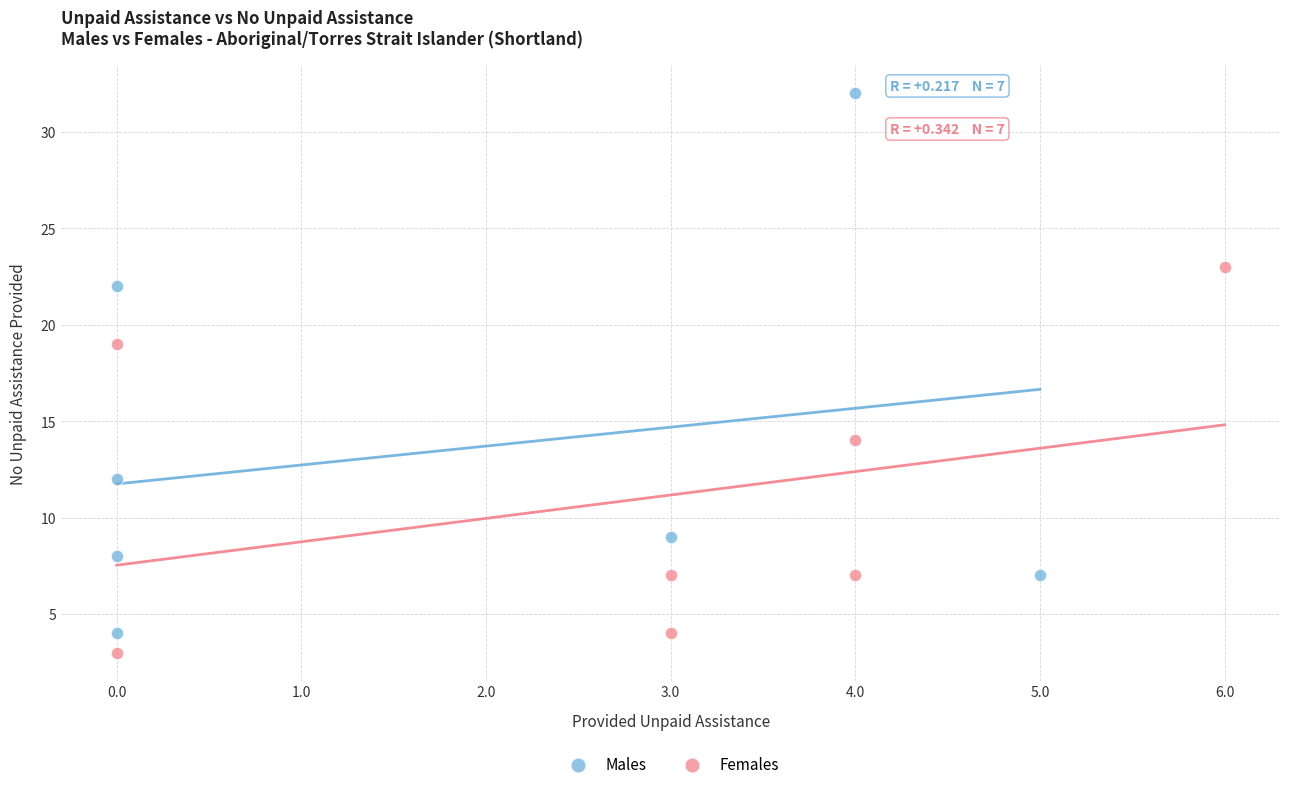

Which series reaches the maximum Y coordinate?

Males